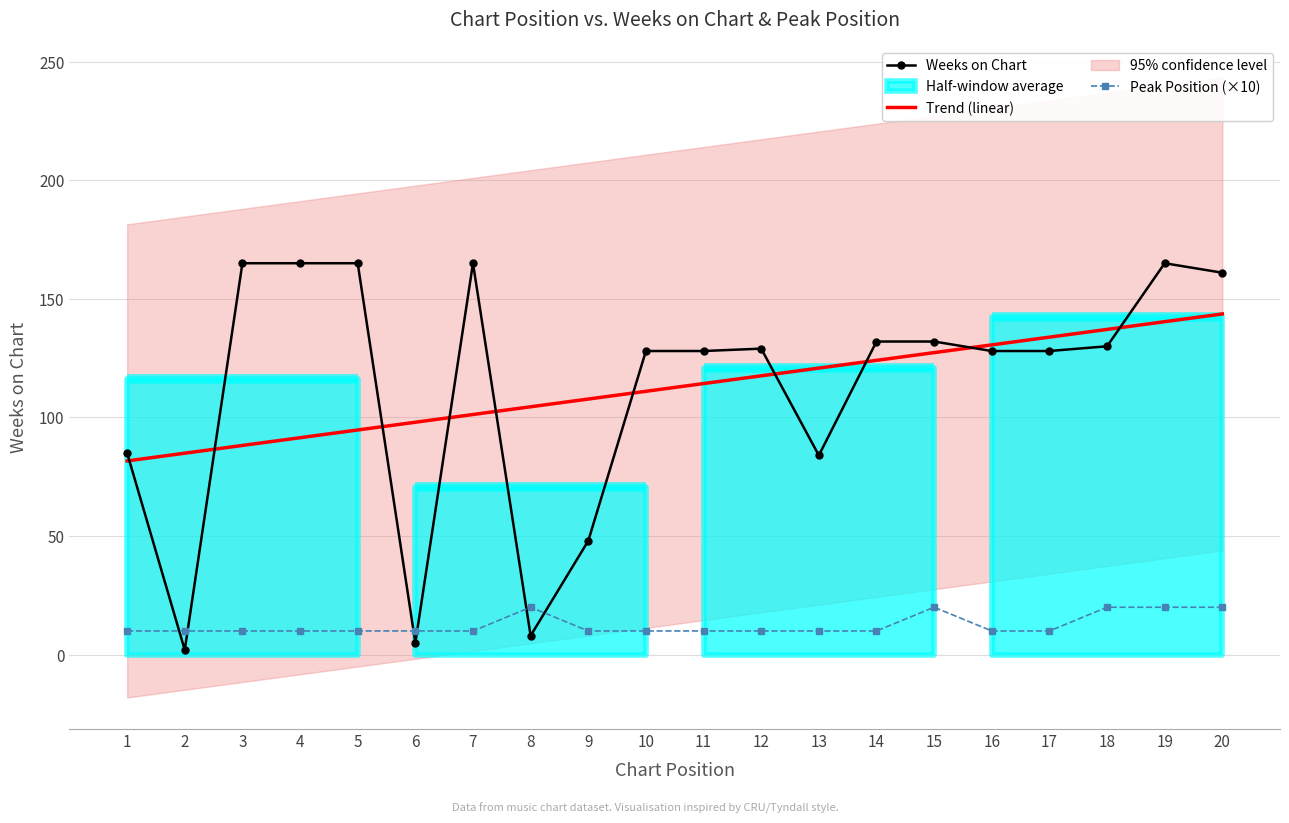

Reading right to left, transcribe all the data shown in this chart.

Weeks on Chart: 161.0	165.0	130.0	128.0	128.0	132.0	132.0	84.0	129.0	128.0	128.0	48.0	8.0	165.0	5.0	165.0	165.0	165.0	2.0	85.0
Trend (linear): 143.6	140.4	137.1	133.8	130.6	127.3	124.1	120.8	117.5	114.3	111.0	107.8	104.5	101.2	98.0	94.7	91.5	88.2	84.9	81.7
Peak Position (×10): 20.0	20.0	20.0	10.0	10.0	20.0	10.0	10.0	10.0	10.0	10.0	10.0	20.0	10.0	10.0	10.0	10.0	10.0	10.0	10.0